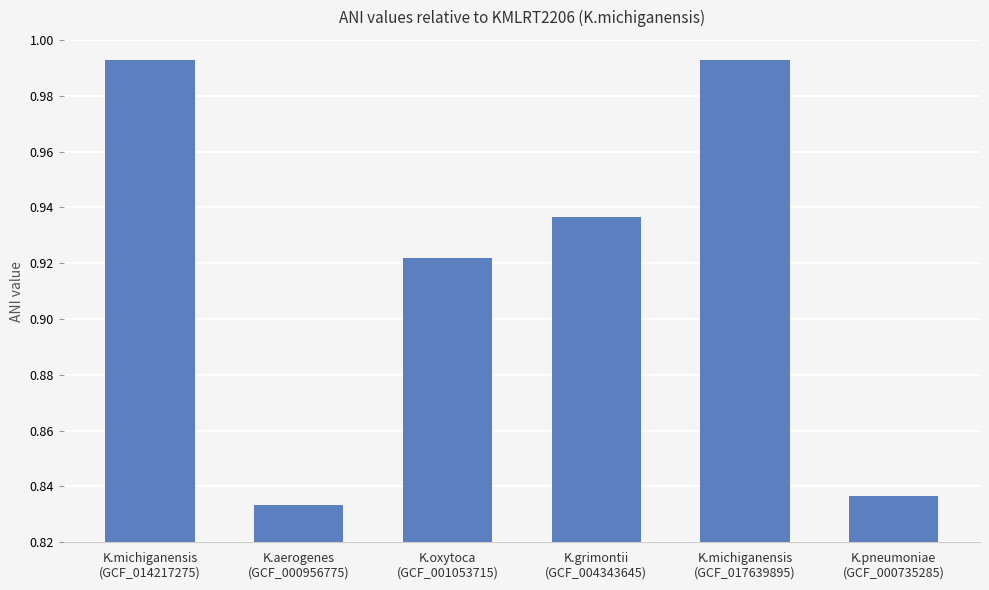

What position from the right is K.oxytoca
(GCF_001053715)?

4